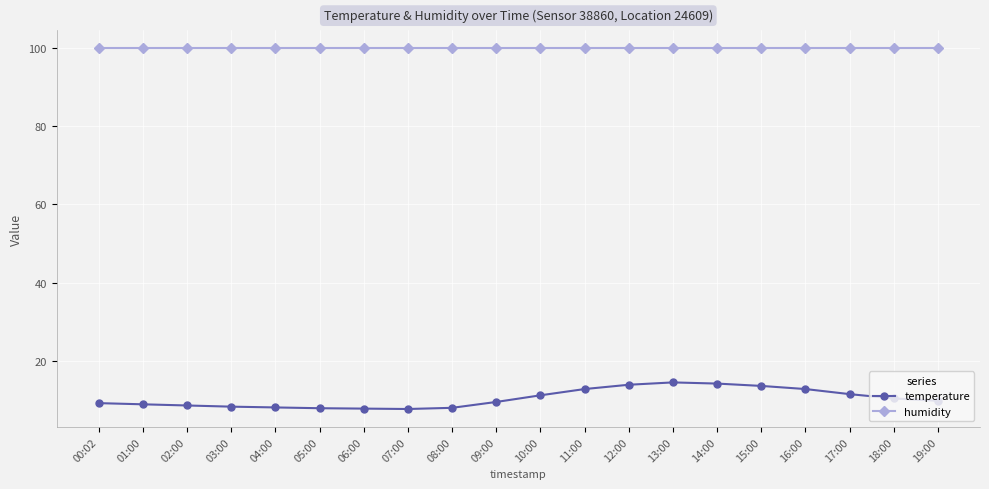

How many lines are shown in the chart?

2